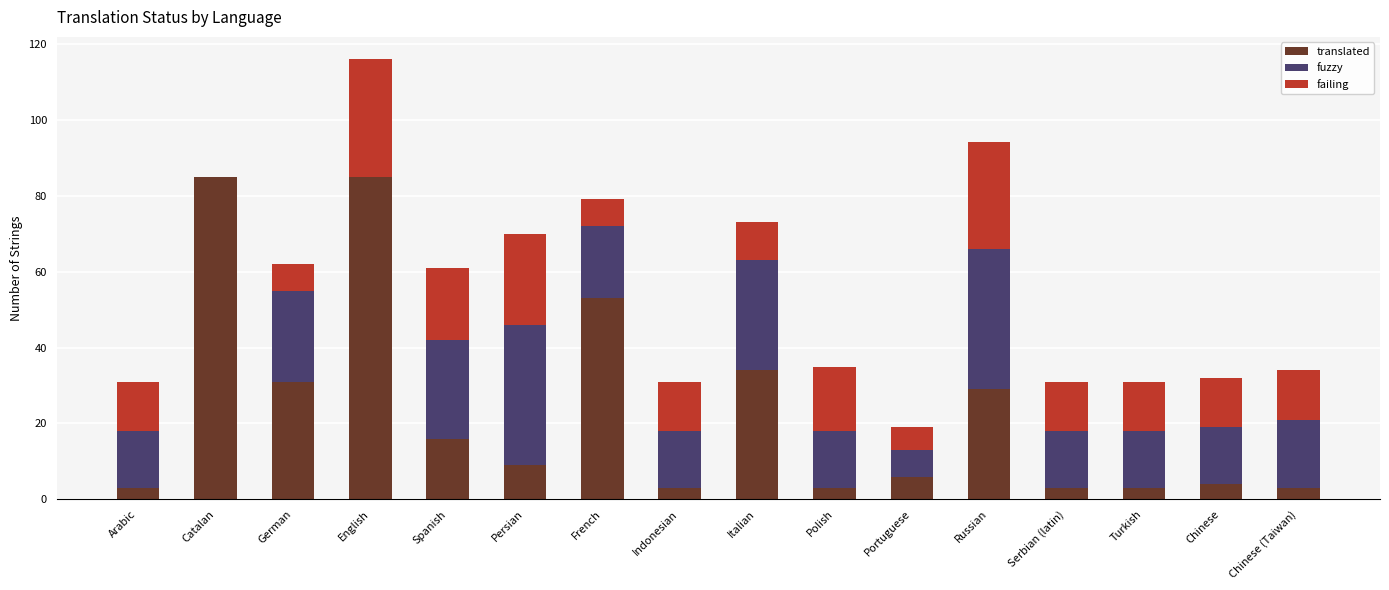

How many data points does each series have?

16